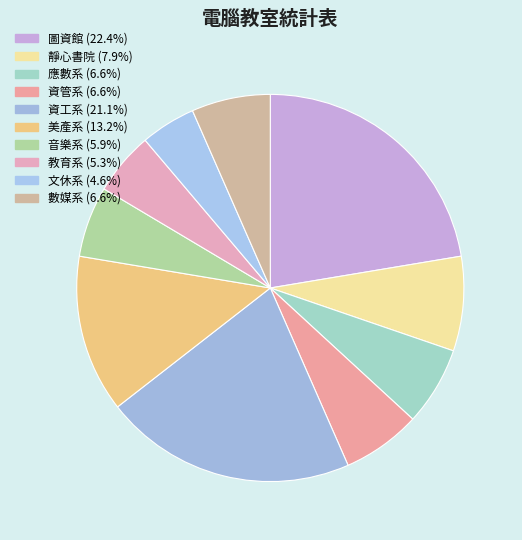

How many slices are in this pie chart?

10